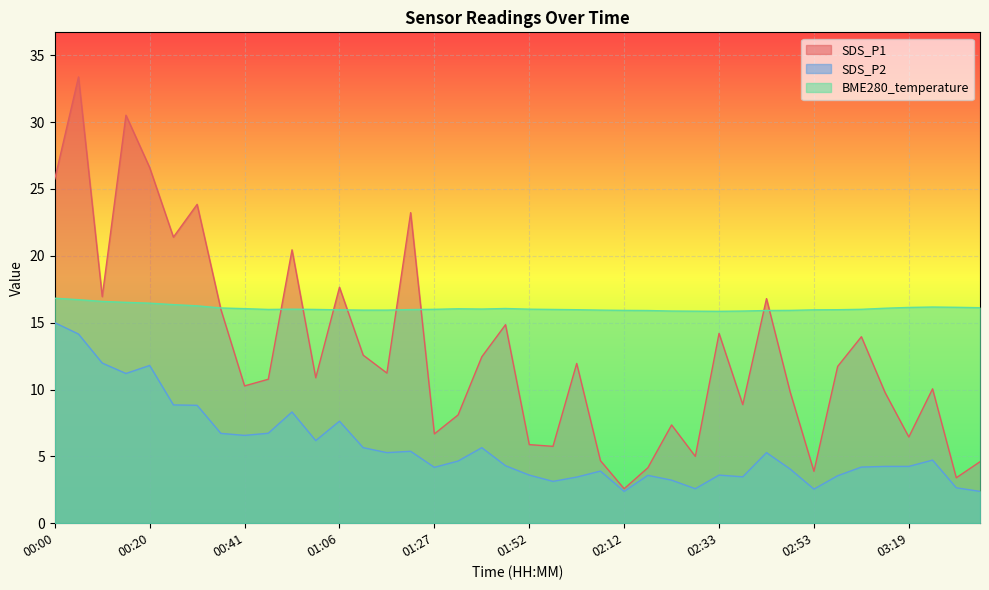

Between 01:47 and 03:19, which series saw the biggest shift?

SDS_P1